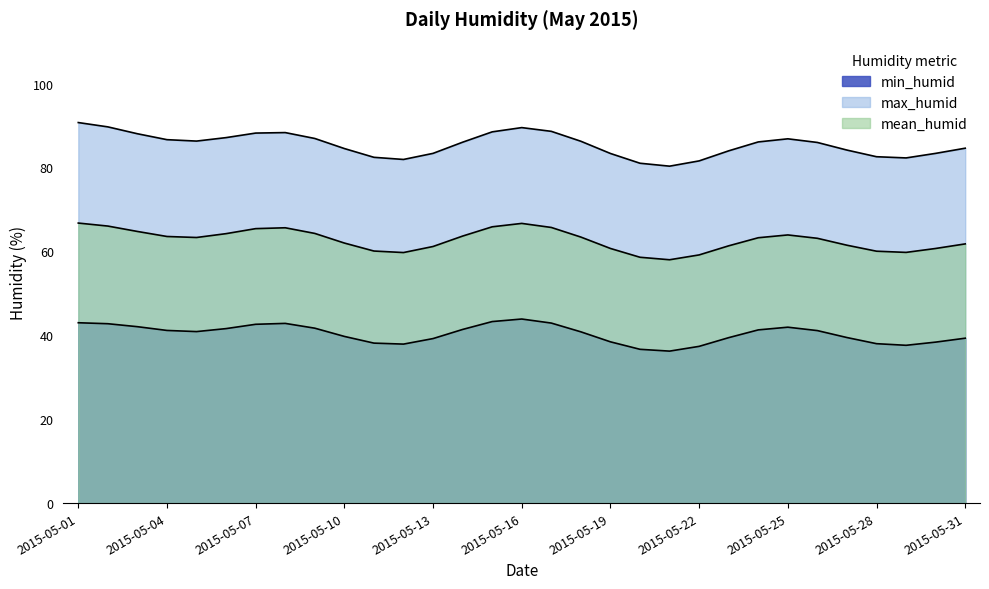

The value of mean_humid at 4 is 17. True or false?

False